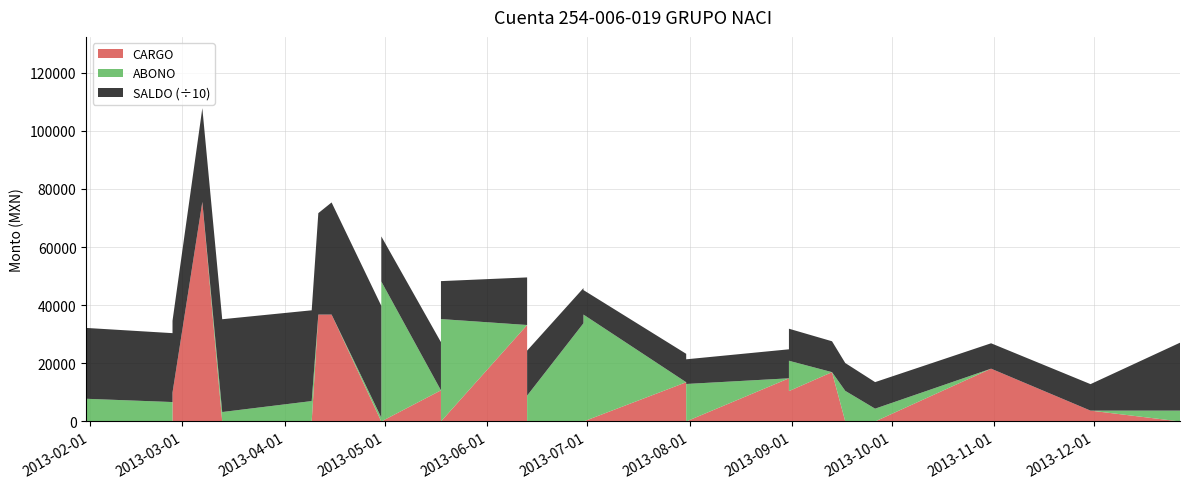

Reading left to right, extract all data points from this chart.

CARGO: 2013-01-31=55970.5	2013-01-31=0.0	2013-02-26=0.0	2013-02-26=9924.9	2013-03-07=75533.5	2013-03-13=0.0	2013-04-09=0.0	2013-04-11=36773.8	2013-04-15=36773.8	2013-04-30=0.0	2013-04-30=0.0	2013-04-30=0.0	2013-04-30=0.0	2013-05-18=10710.3	2013-05-18=0.0	2013-06-13=33186.8	2013-06-13=0.0	2013-06-30=0.0	2013-06-30=0.0	2013-07-31=13494.0	2013-07-31=0.0	2013-08-31=14850.1	2013-08-31=10445.0	2013-09-13=16967.1	2013-09-17=0.0	2013-09-26=0.0	2013-10-31=18160.3	2013-11-30=3732.8	2013-12-27=0.0
ABONO: 2013-01-31=0.0	2013-01-31=7805.8	2013-02-26=6680.9	2013-02-26=0.0	2013-03-07=0.0	2013-03-13=3247.0	2013-04-09=7019.7	2013-04-11=0.0	2013-04-15=0.0	2013-04-30=1340.3	2013-04-30=75533.5	2013-04-30=105683.1	2013-04-30=48166.8	2013-05-18=0.0	2013-05-18=35230.3	2013-06-13=0.0	2013-06-13=8890.0	2013-06-30=33783.0	2013-06-30=36773.8	2013-07-31=0.0	2013-07-31=12898.0	2013-08-31=0.0	2013-08-31=10445.0	2013-09-13=0.0	2013-09-17=10528.9	2013-09-26=4405.1	2013-10-31=0.0	2013-11-30=0.0	2013-12-27=3732.8
SALDO: 2013-01-31=251531.9	2013-01-31=243726.1	2013-02-26=237045.1	2013-02-26=246970.0	2013-03-07=322503.6	2013-03-13=319256.6	2013-04-09=312236.9	2013-04-11=349010.7	2013-04-15=385784.5	2013-04-30=384444.3	2013-04-30=308910.7	2013-04-30=203227.6	2013-04-30=155060.9	2013-05-18=165771.2	2013-05-18=130540.9	2013-06-13=163727.7	2013-06-13=154837.7	2013-06-30=121054.6	2013-06-30=84280.8	2013-07-31=97774.8	2013-07-31=84876.8	2013-08-31=99726.9	2013-08-31=110171.9	2013-09-13=106249.0	2013-09-17=95720.1	2013-09-26=91315.0	2013-10-31=87378.5	2013-11-30=91111.3	2013-12-27=233657.8